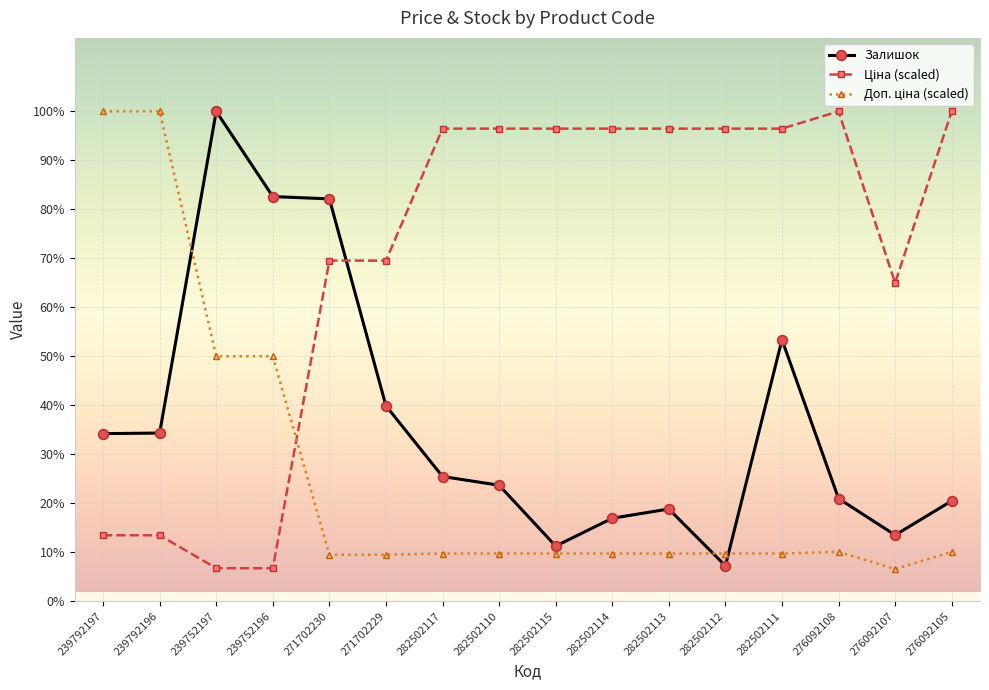

True or false: Залишок and Доп. ціна (scaled) cross at least once.

True